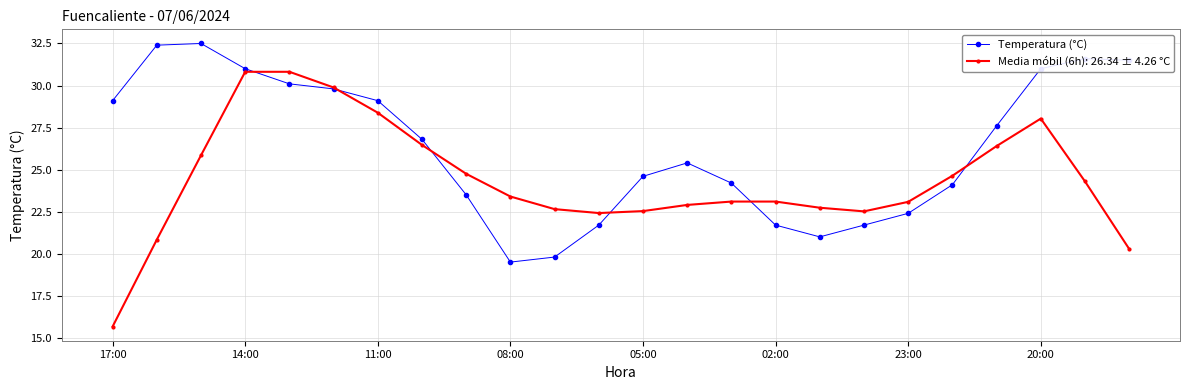

List the series in order of their overall mean, lowest first.

Media móbil (6h): 26.34 ± 4.26 °C, Temperatura (°C)